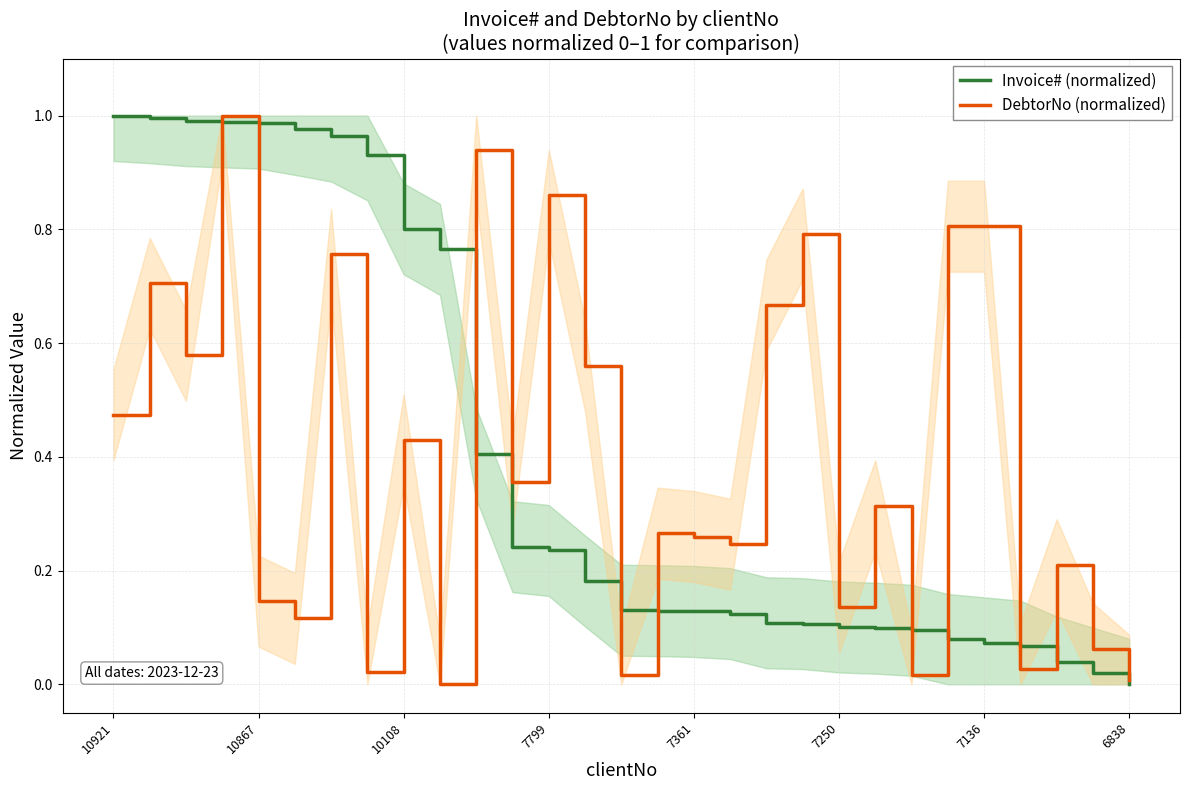

Is it true that DebtorNo (normalized) equals 0.5 at 11?

False